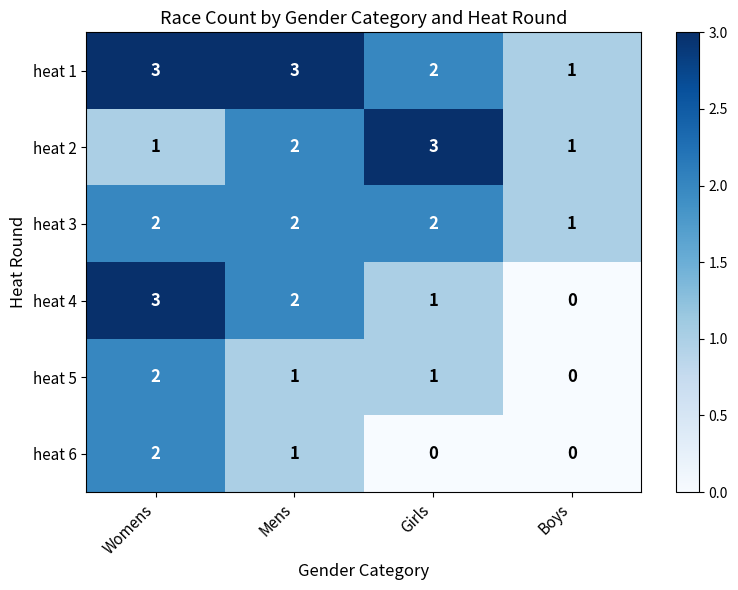

What is the sum of the heat 3 values at Mens and Girls?

4